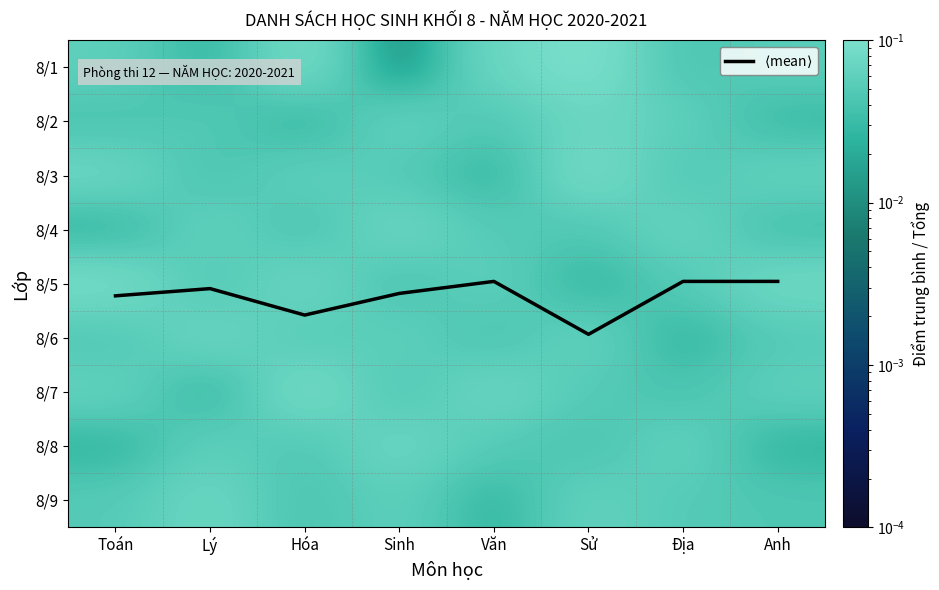

What is the sum of all 8/6 values?

0.4